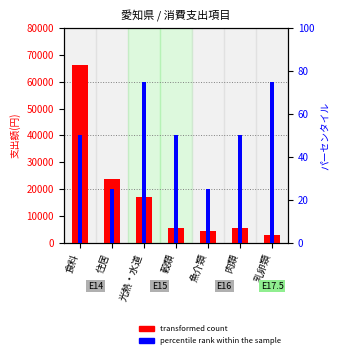

What is the sum of the percentile rank within the sample values at 乳卵類 and 穀類?

125